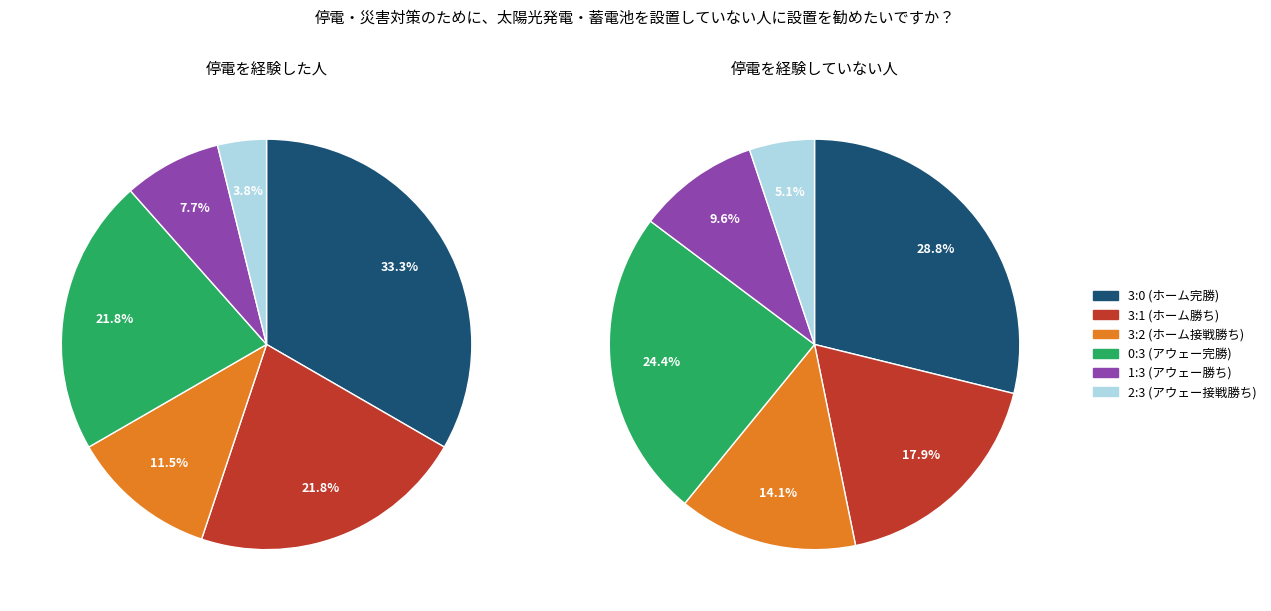

Count the number of slices in the pie.

6